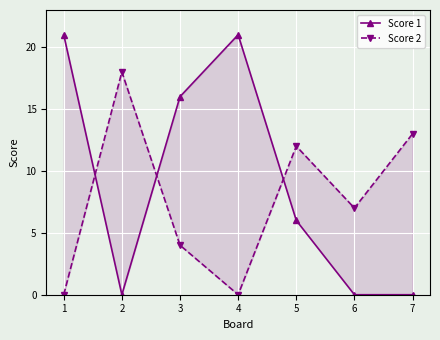

What are all the series names shown in the legend?

Score 1, Score 2